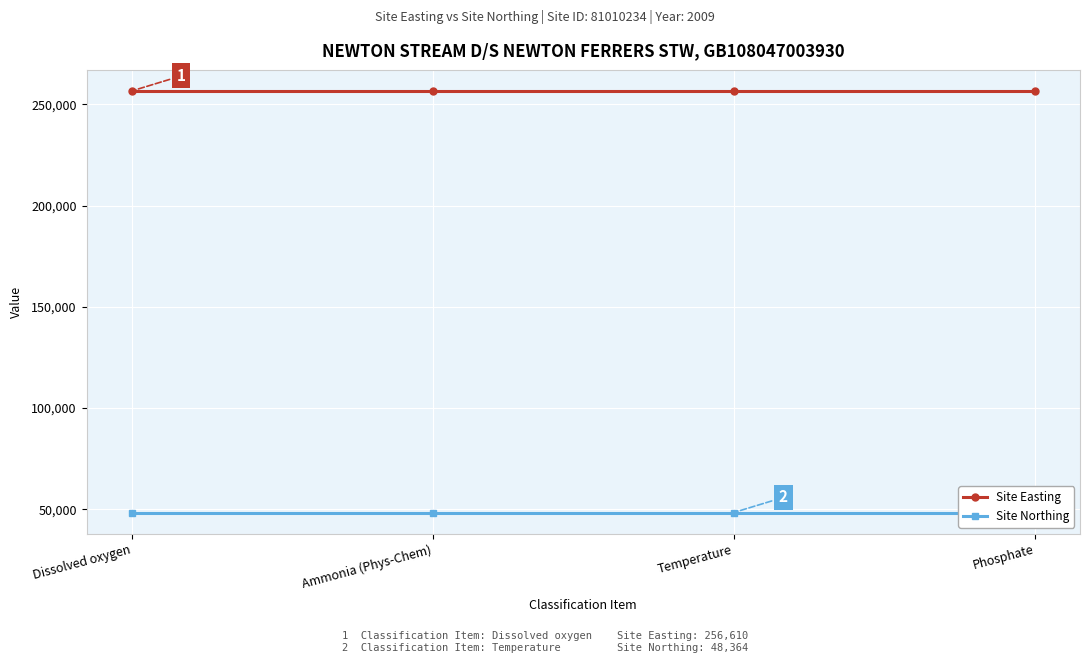

Reading left to right, transcribe all the data shown in this chart.

Site Easting: Dissolved oxygen=256610	Ammonia (Phys-Chem)=256610	Temperature=256610	Phosphate=256610
Site Northing: Dissolved oxygen=48364	Ammonia (Phys-Chem)=48364	Temperature=48364	Phosphate=48364